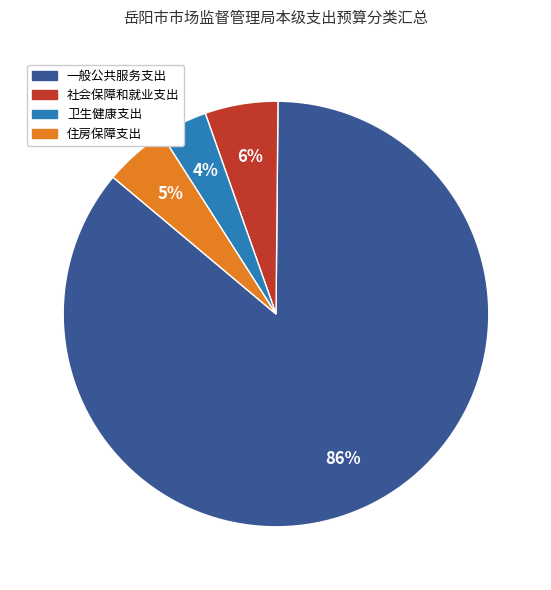

Is 卫生健康支出 the majority of the pie?

No